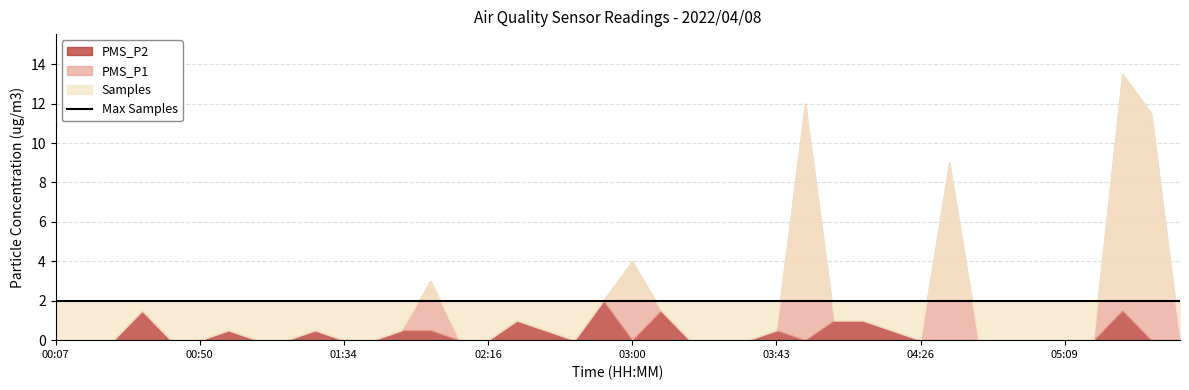

What is the sum of all PMS_P2 values?

13.0